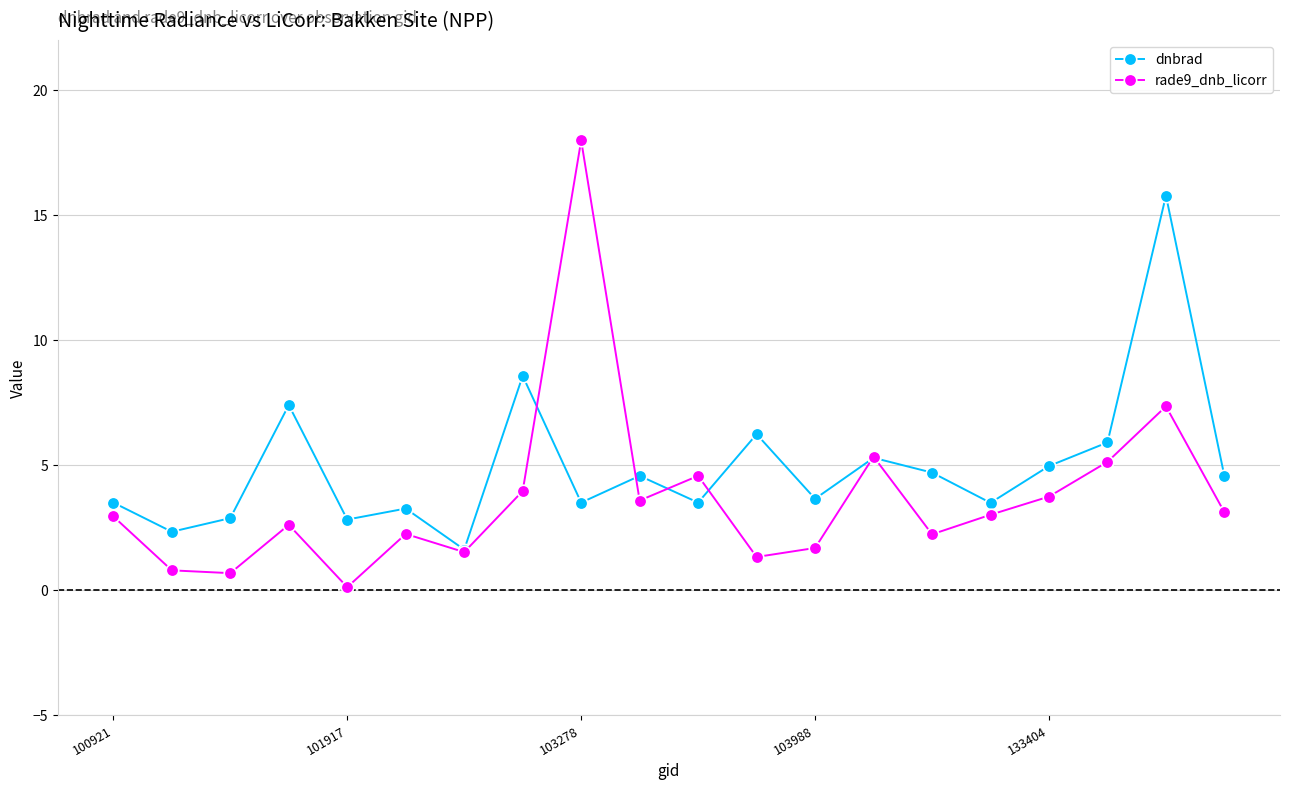

Does the chart have visible grid lines?

Yes